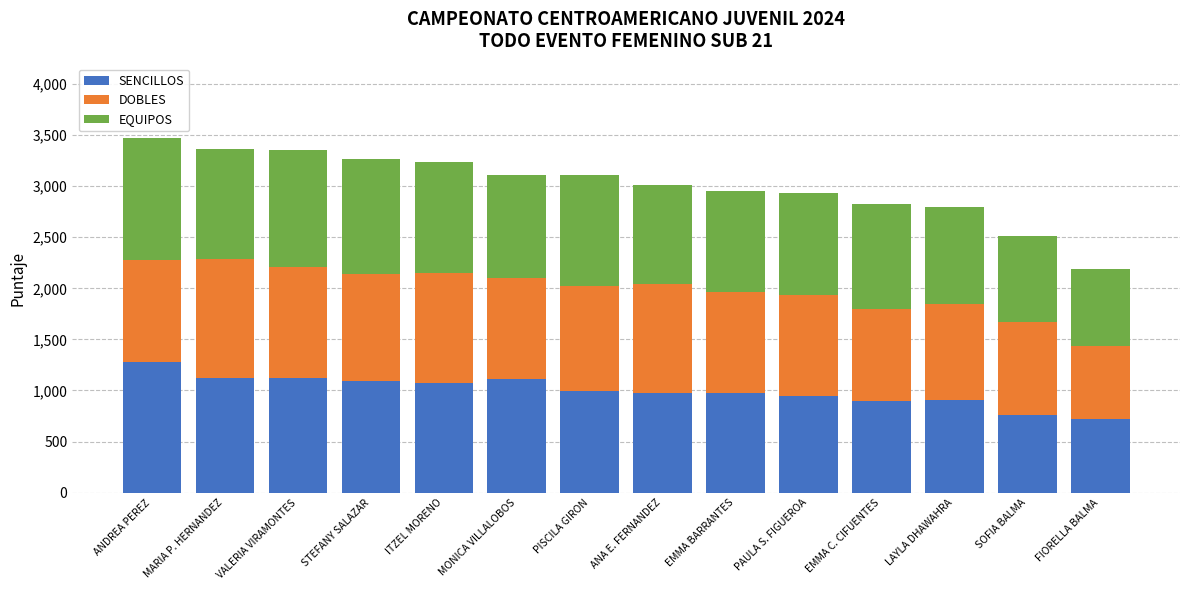

At which category is the sum across all series the highest?

ANDREA PEREZ